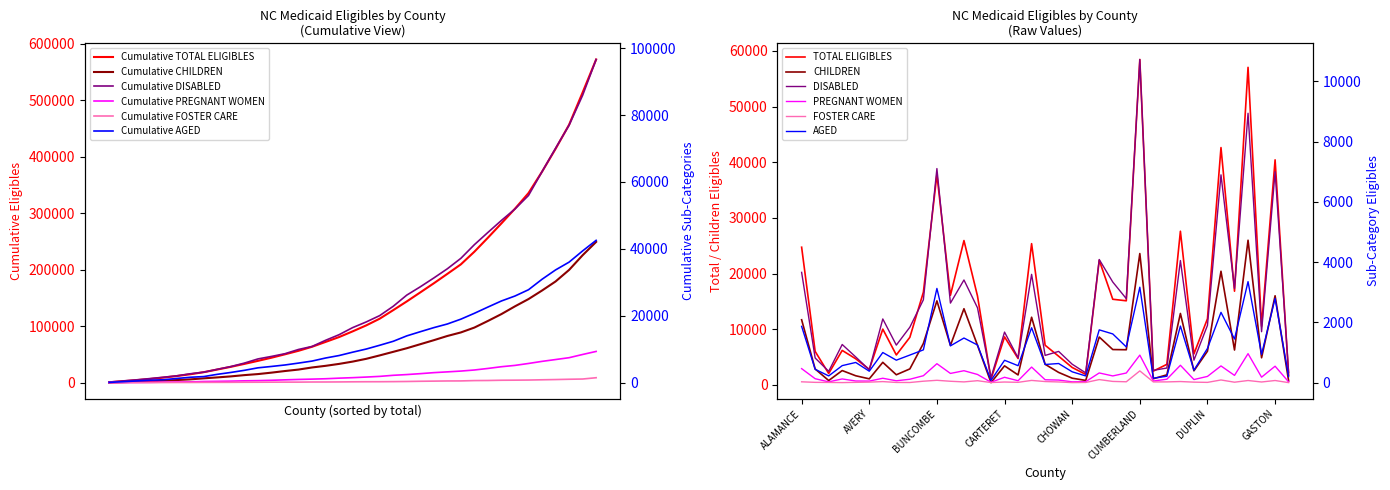

The AGED series shows 422 at ALAMANCE. True or false?

False